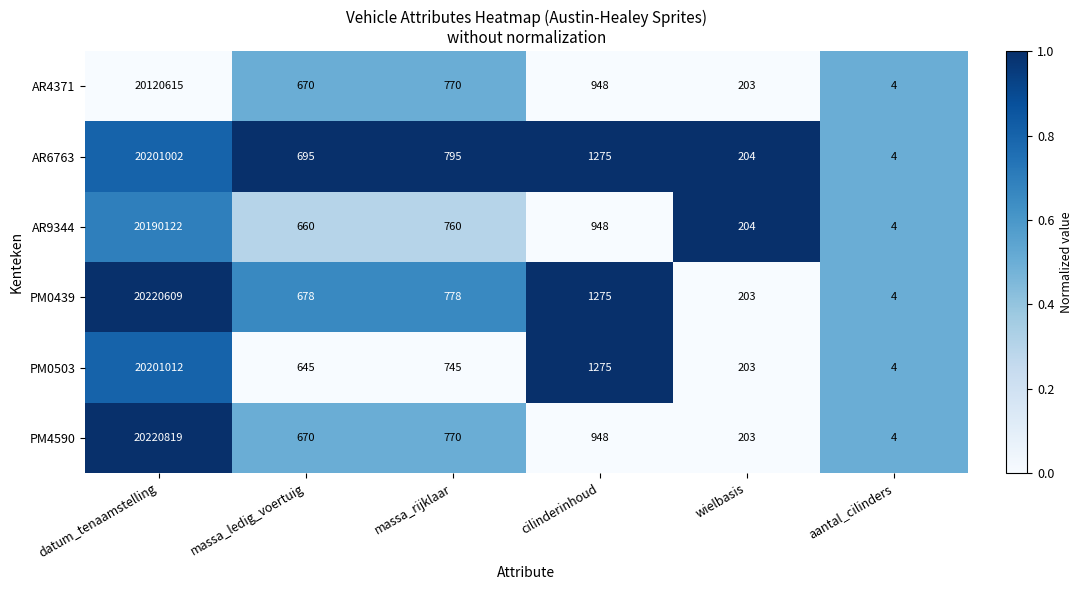

Which series has the largest total across all categories?

PM0439